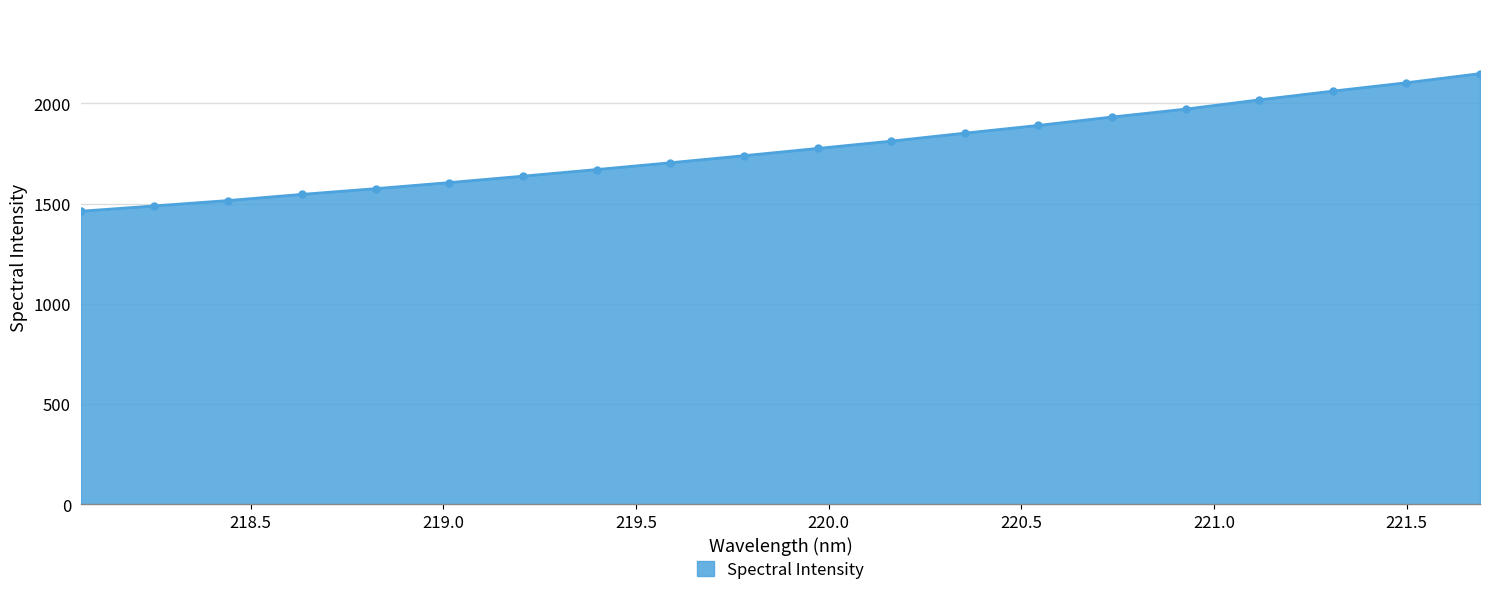

What is the difference between the maximum and minimum values?

686.6